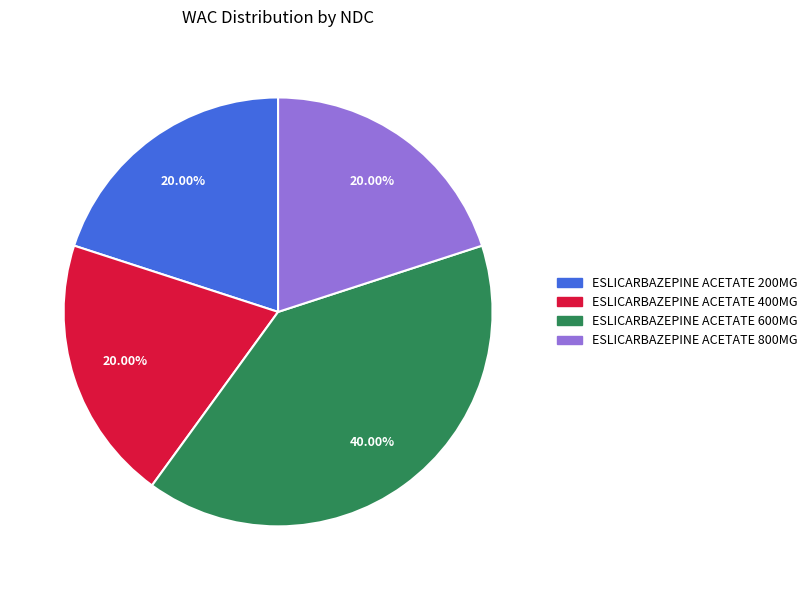

Does ESLICARBAZEPINE ACETATE 400MG represent more than half of the total?

No